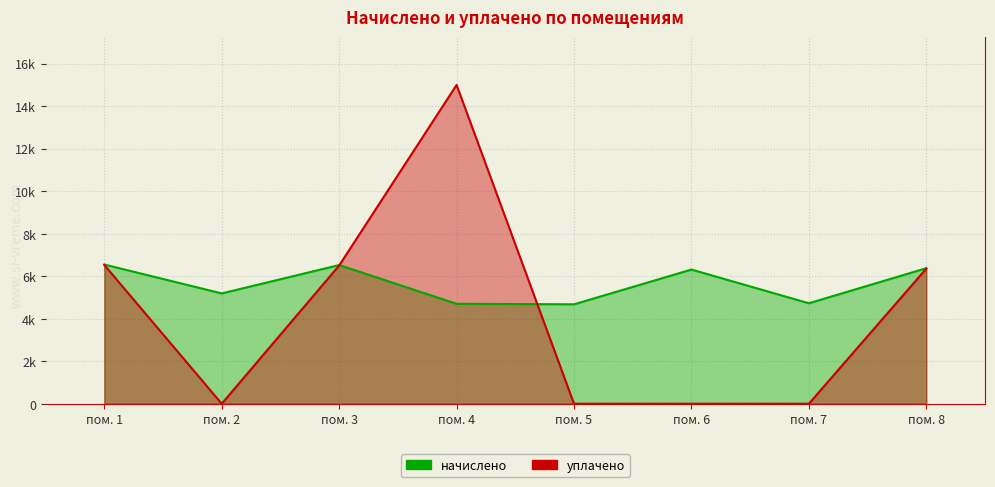

What is the total value across all series at пом. 3?

13030.0